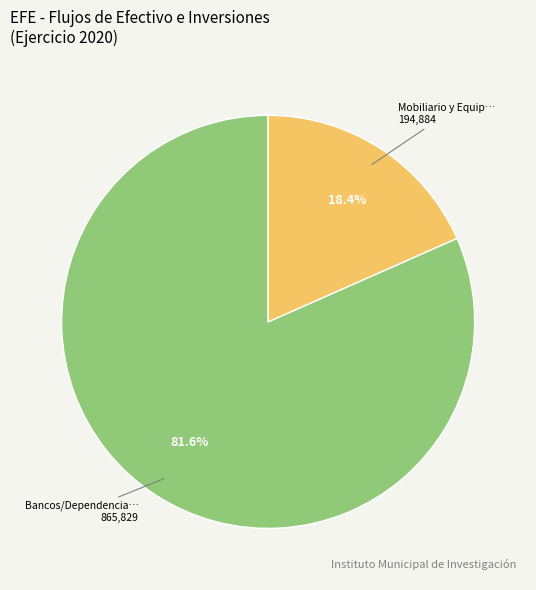

Is there any slice that represents more than half of the pie?

Yes